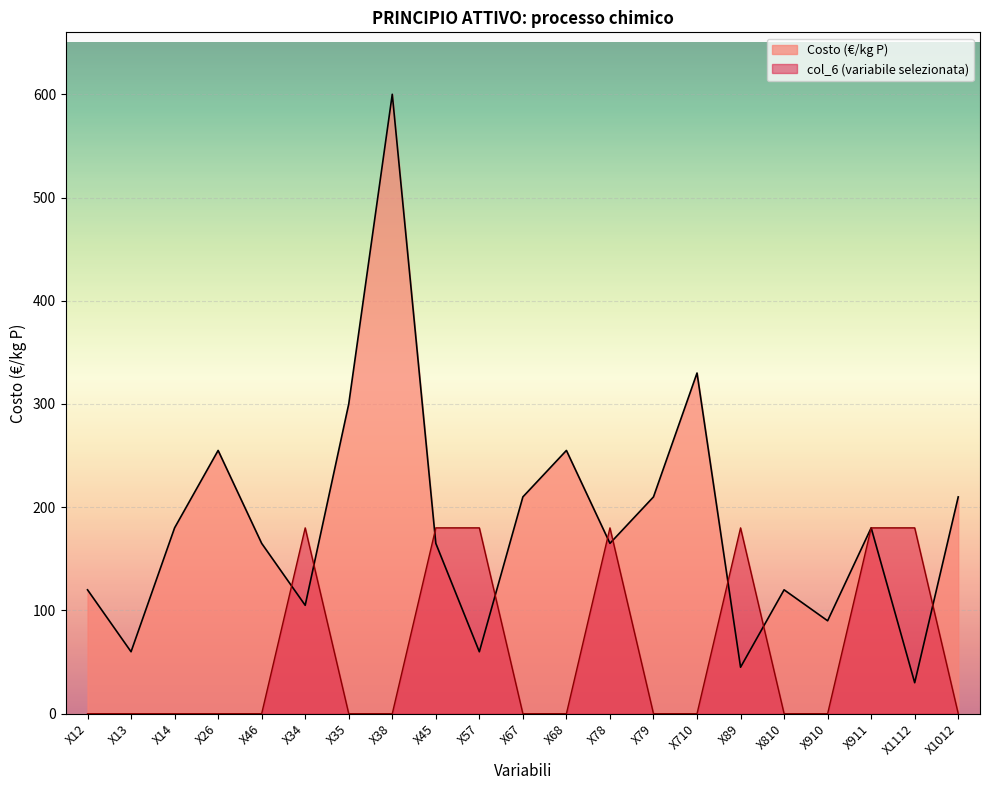

How many lines are shown in the chart?

2